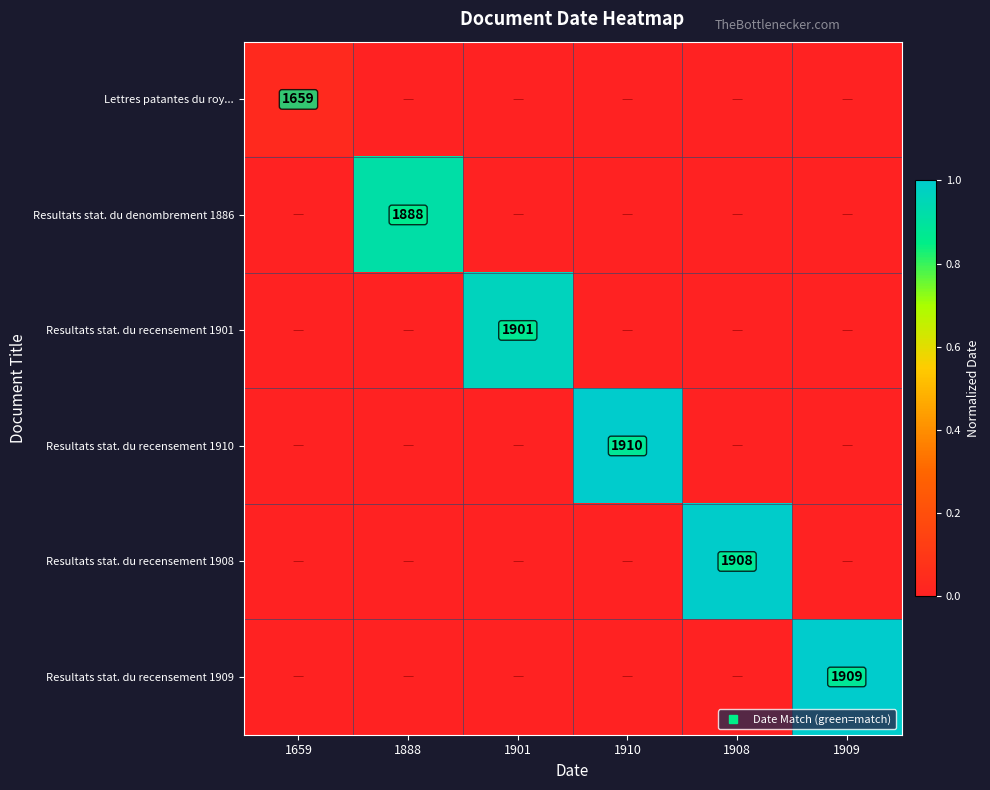

Which has a higher value, 1908 or 1888?

1908